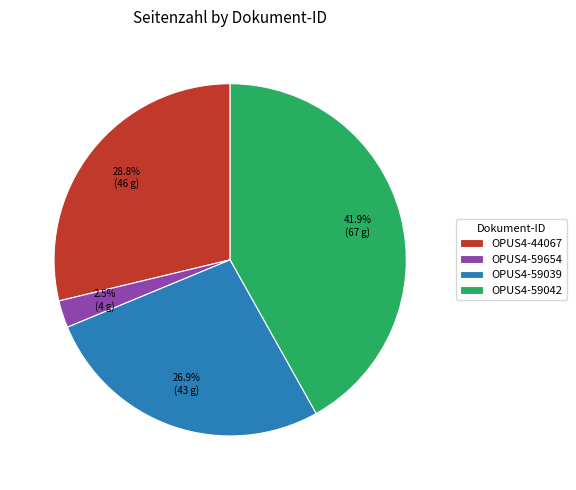

Between OPUS4-44067 and OPUS4-59039, which is larger?

OPUS4-44067